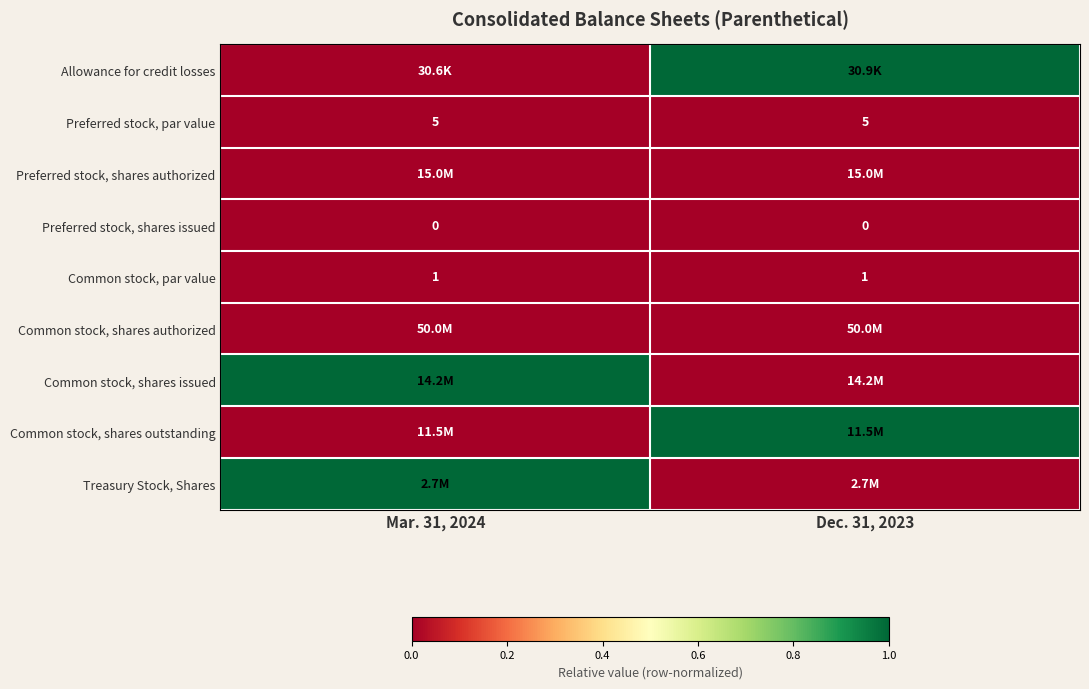

The value of Preferred stock, par value at Mar. 31, 2024 is 7. True or false?

False